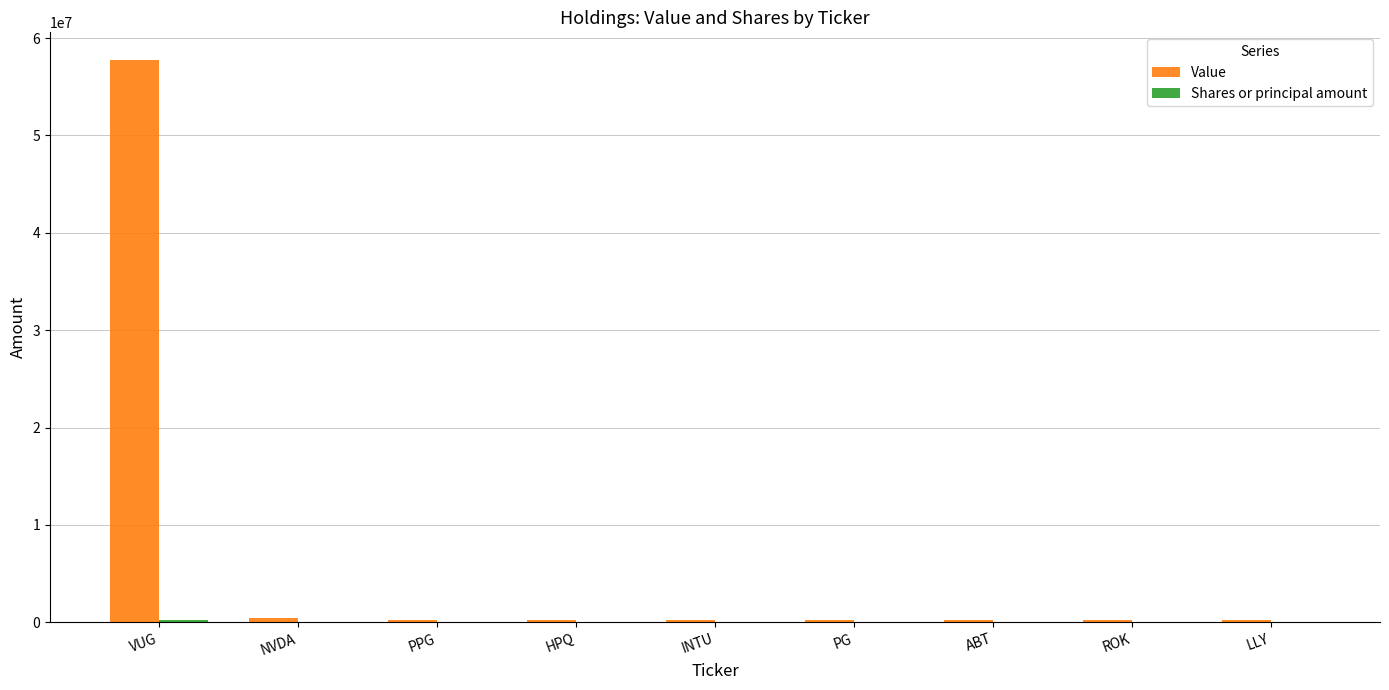

What is the average value of the Value series?

6632111